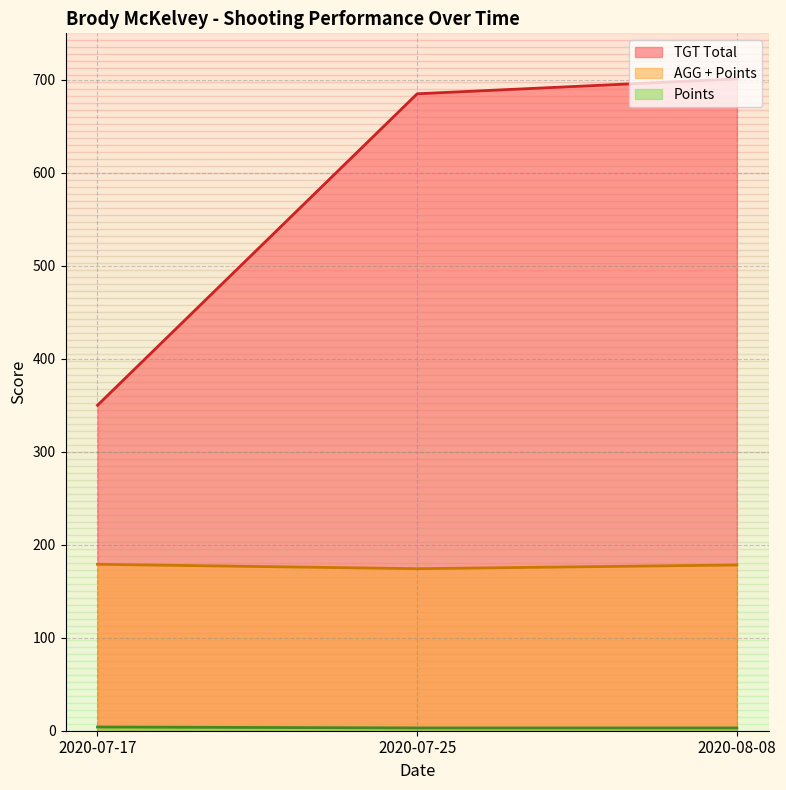

What is the difference between the AGG + Points values at 2020-08-08 and 2020-07-17?

0.8